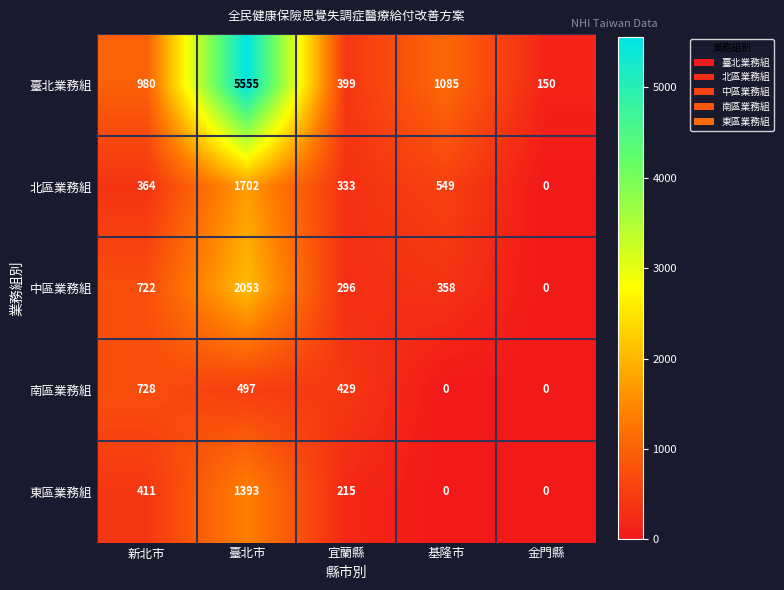

How many distinct data groups are displayed?

5